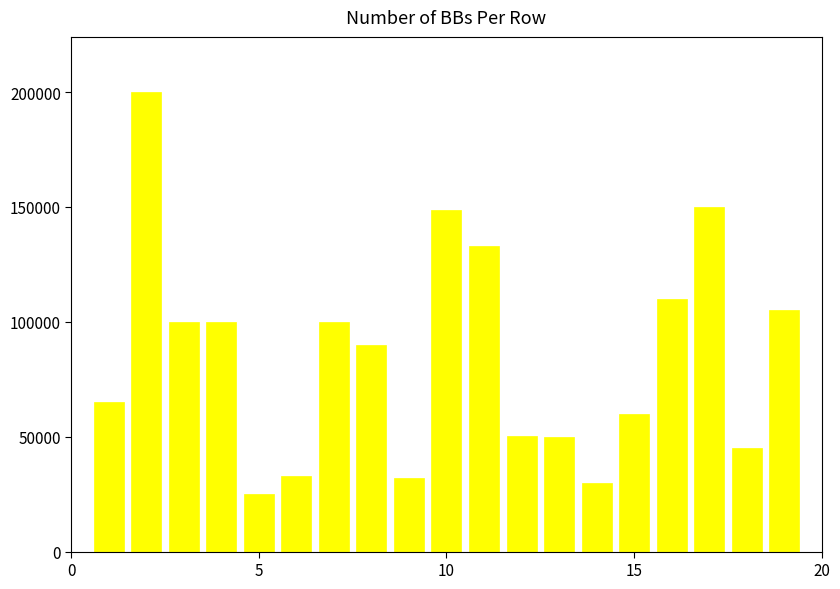

Does the chart contain stacked bars?

No